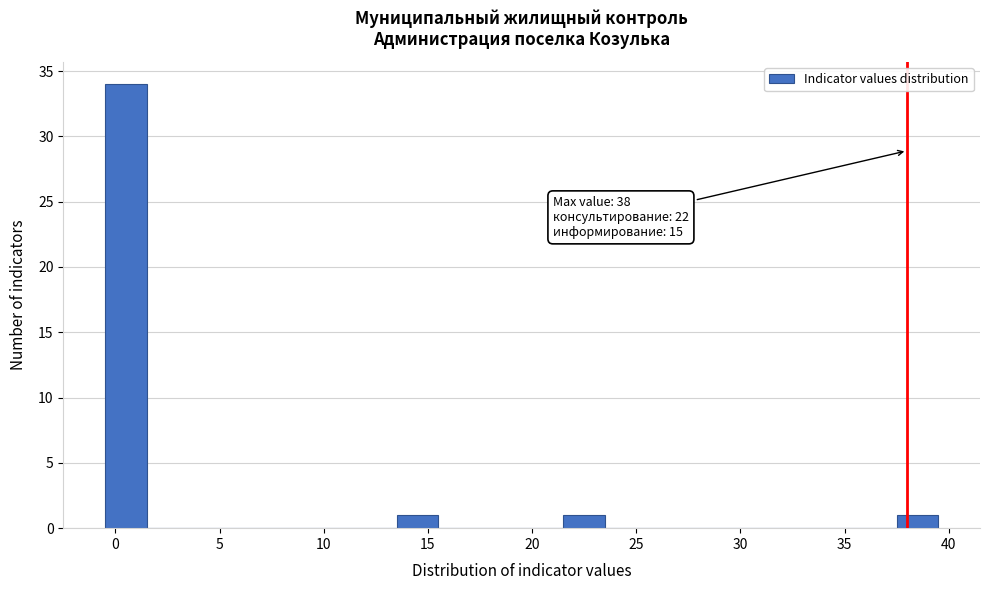

Over which range of the x-axis is the bar tallest?

-0.5 to 1.5